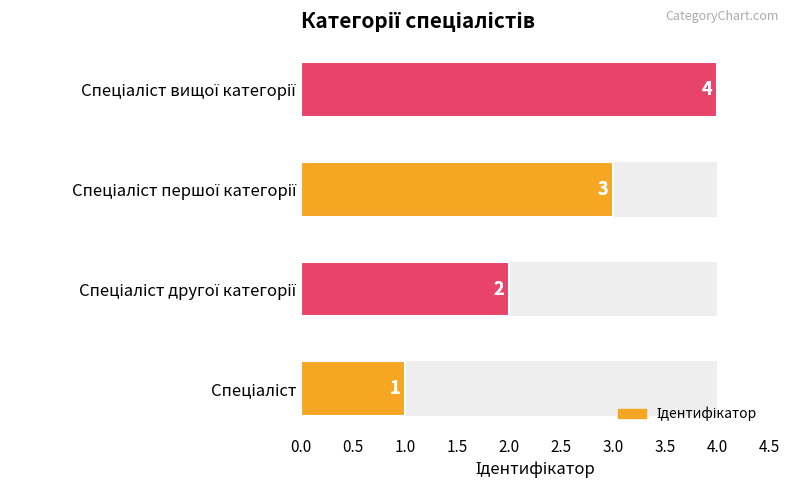

Is it true that the value at Спеціаліст вищої категорії is 3?

False